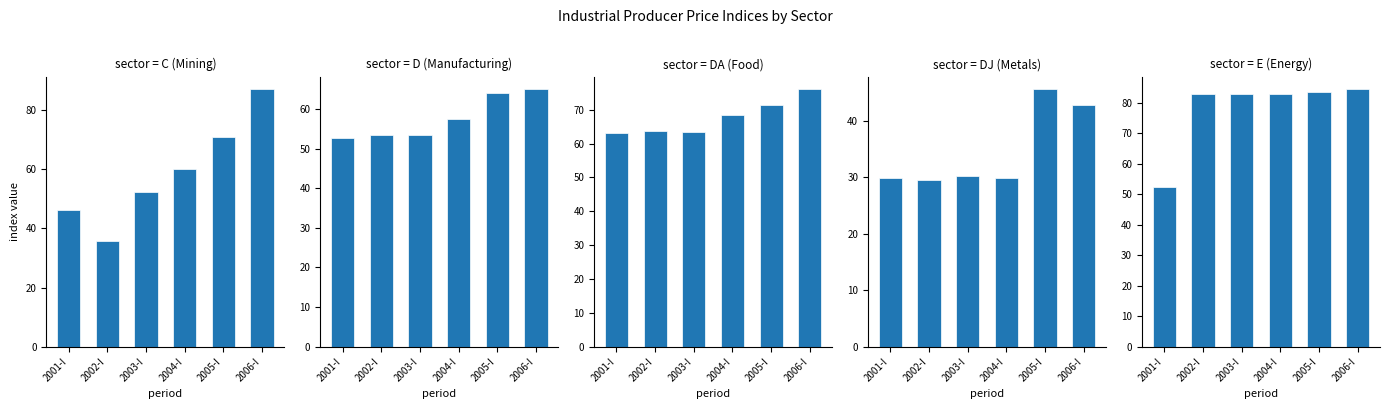

How many values in the D (Manufacturing) series are below 57?

3